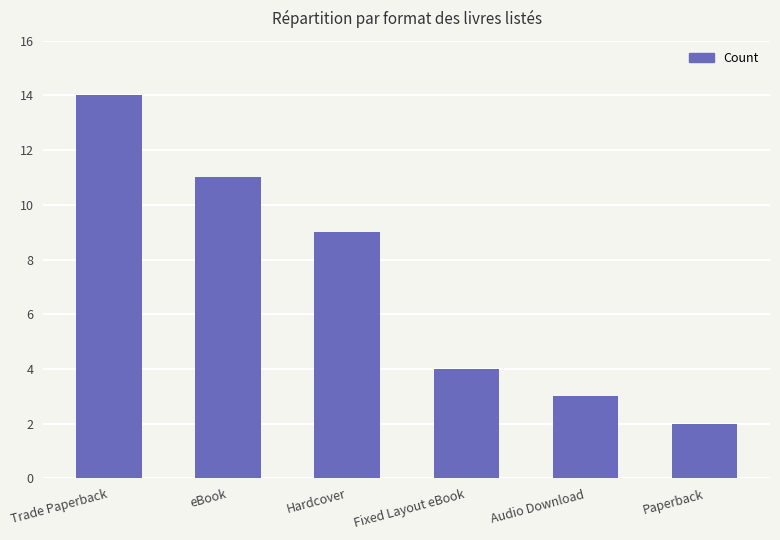

Rank the categories by value from lowest to highest.

Paperback, Audio Download, Fixed Layout eBook, Hardcover, eBook, Trade Paperback